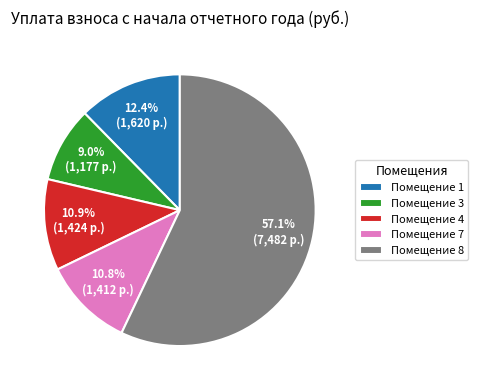

What is the smallest slice in the pie chart?

Помещение 3